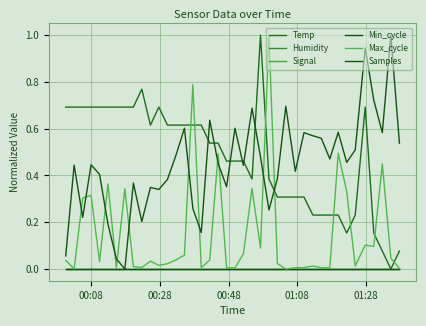

Which series has the largest total across all categories?

Temp